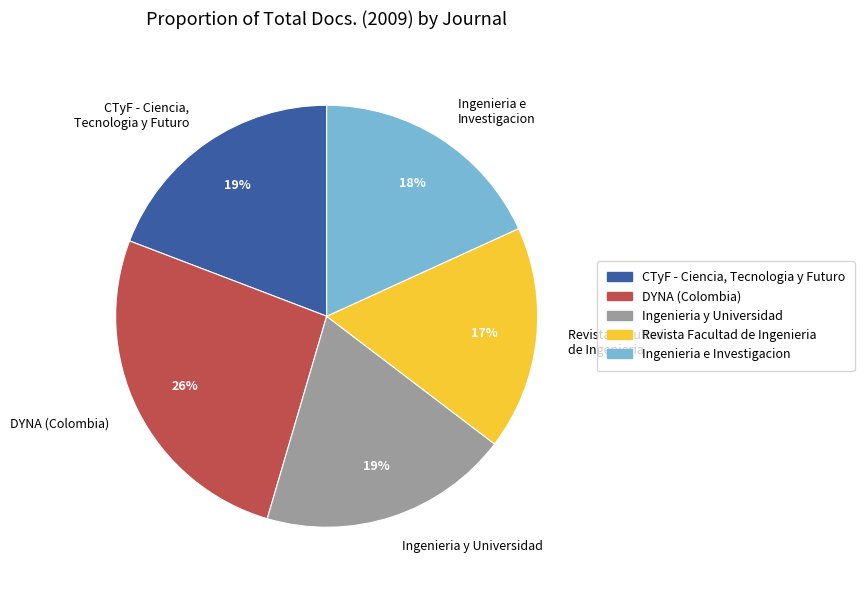

Is there a majority slice in this chart?

No